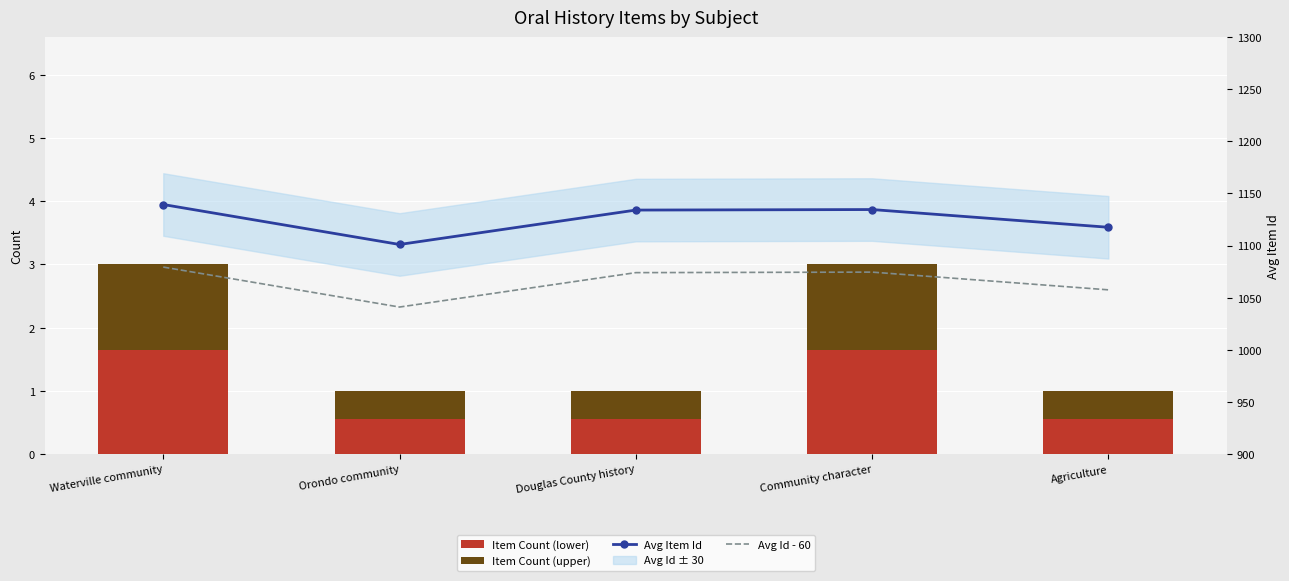

Which series changed the most between Waterville community and Douglas County history?

Avg Item Id